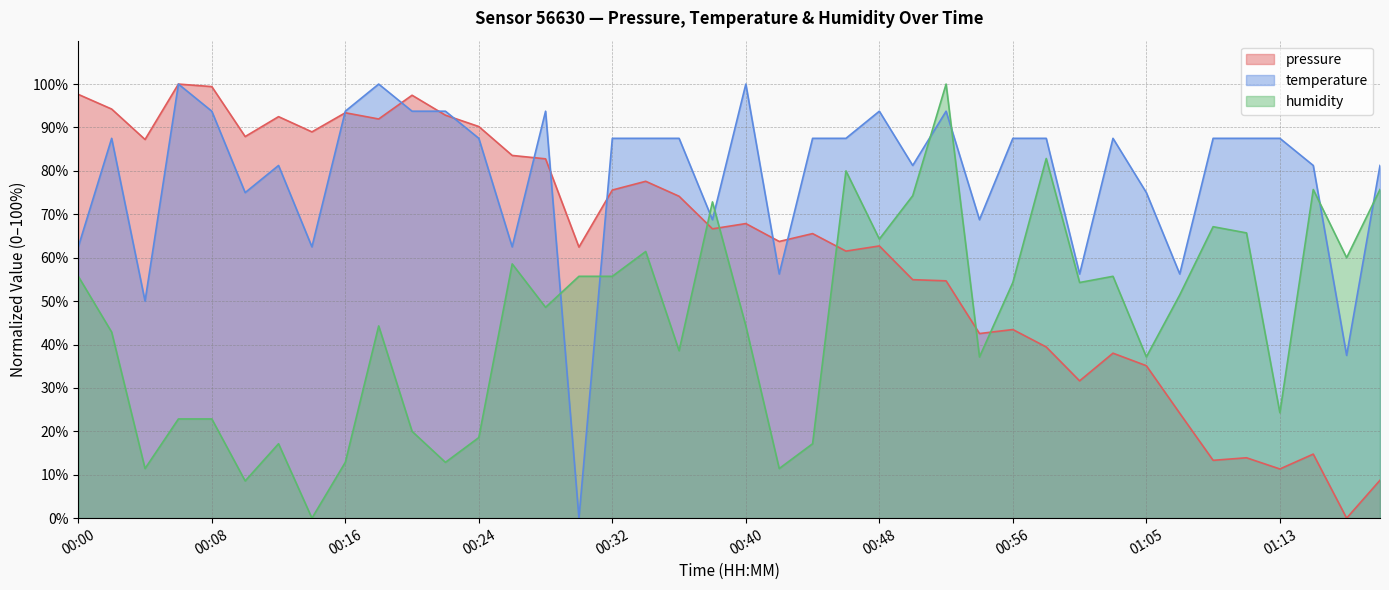

Rank the series at 00:00 from highest to lowest value.

pressure, temperature, humidity